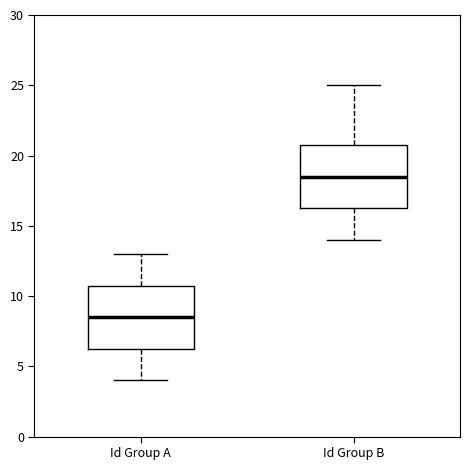

Reading left to right, read every box against the y-axis: the position of its median line, the range the box covers, and the ends of its whiskers. The values are not printed on the chart, so give them approximately, as read against the axis.

Id Group A: median 8.5, box 6.5 to 11.0, whiskers 4.0 to 13.0
Id Group B: median 18.5, box 16.5 to 21.0, whiskers 14.0 to 25.0